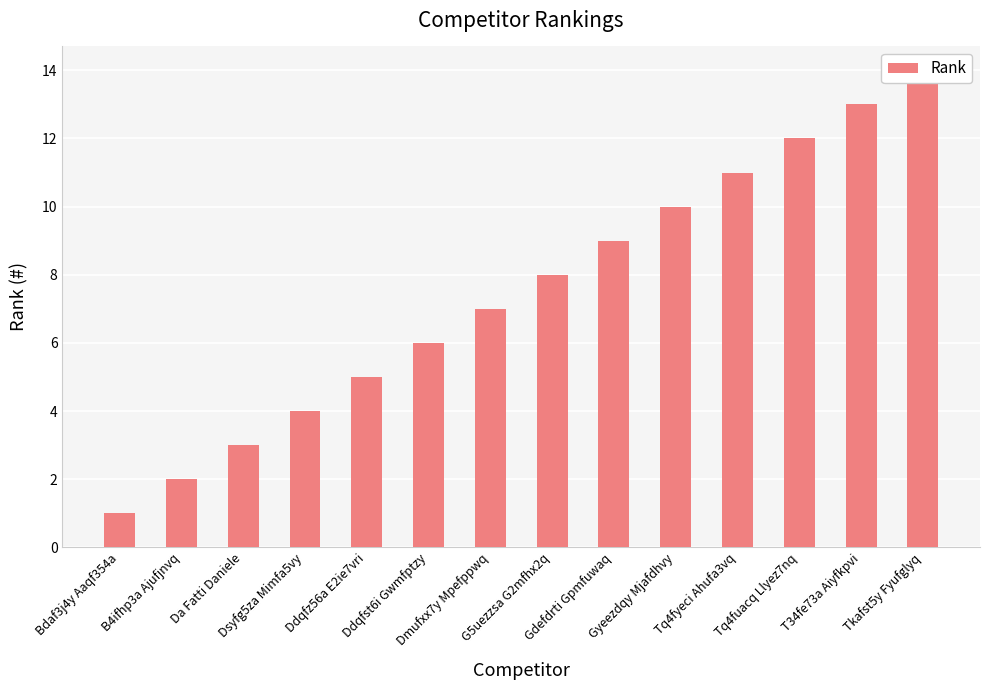

Count the number of data series in this chart.

1